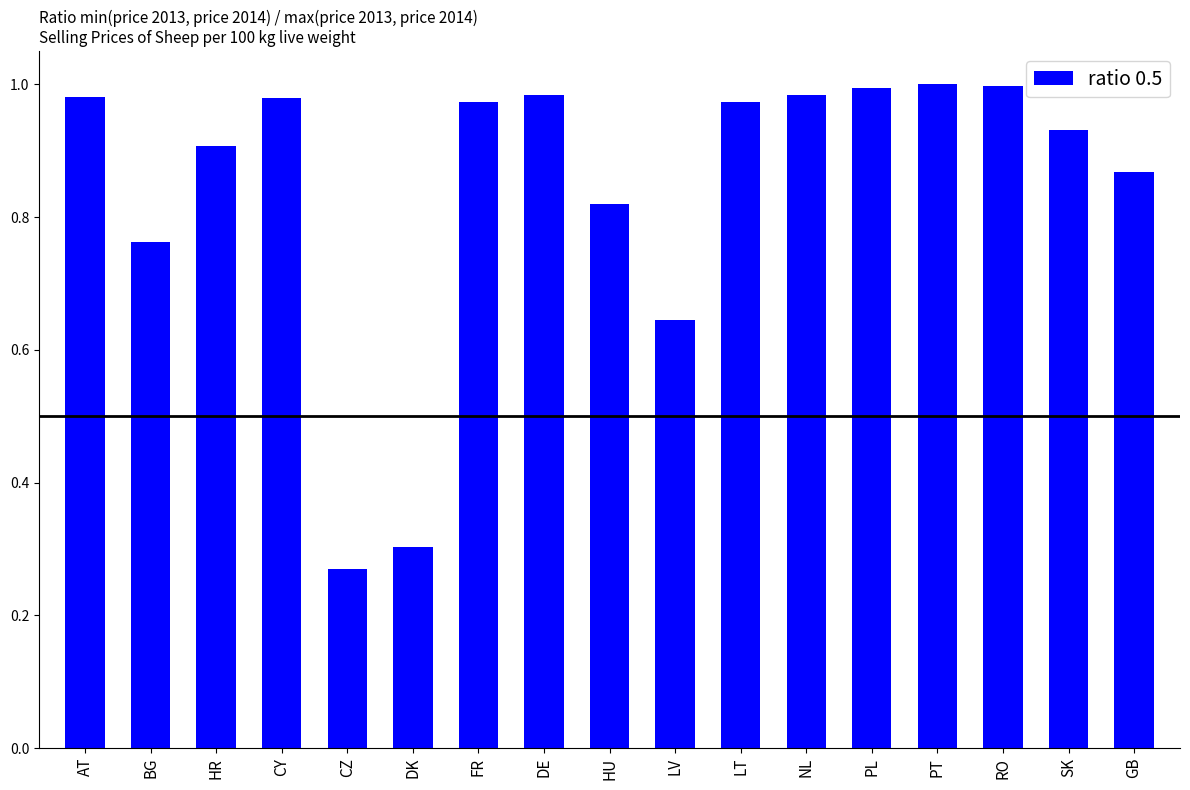

Where is the data nearest to the value 0?

CZ